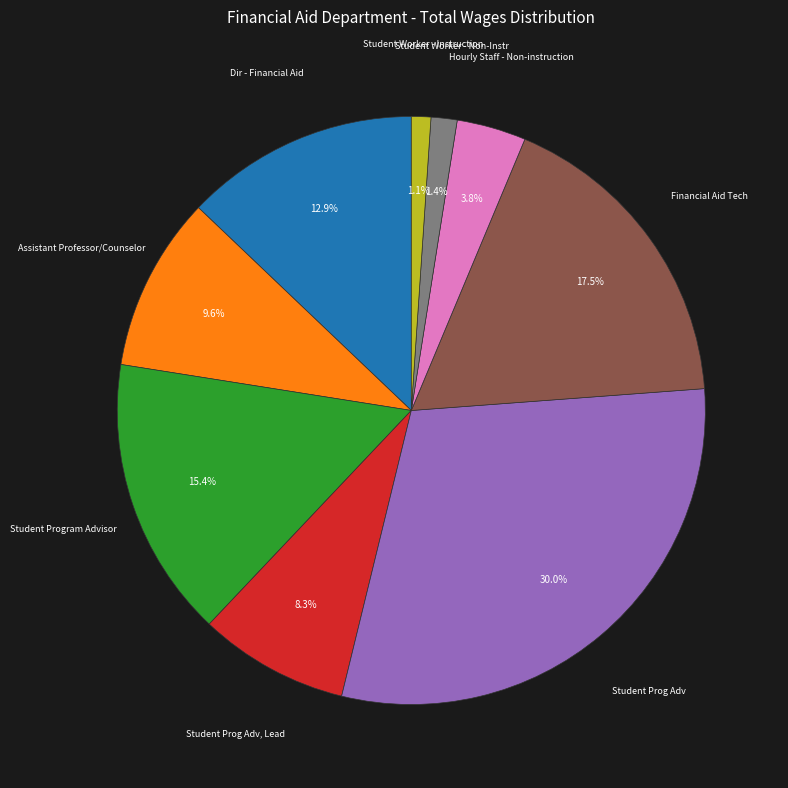

To the nearest percent, what portion does Student Program Advisor represent?

15%